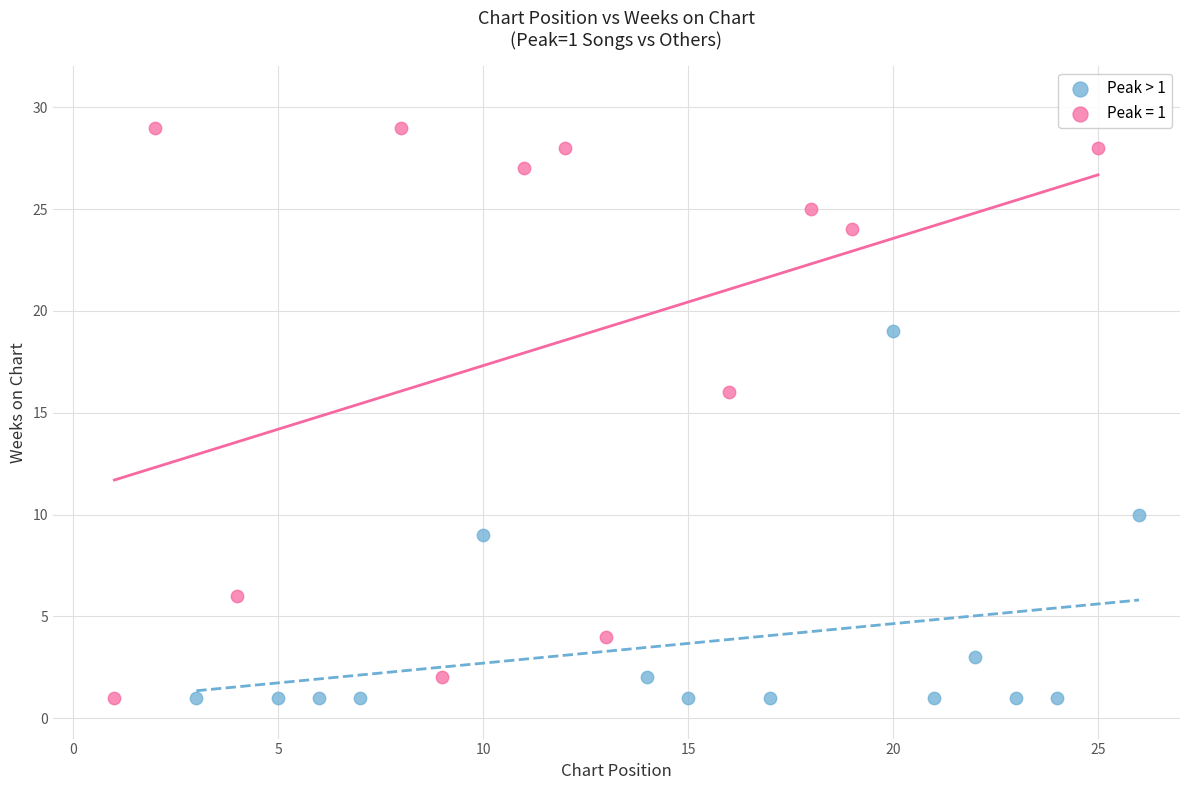

Which series has the largest Y range (max minus min)?

Peak = 1